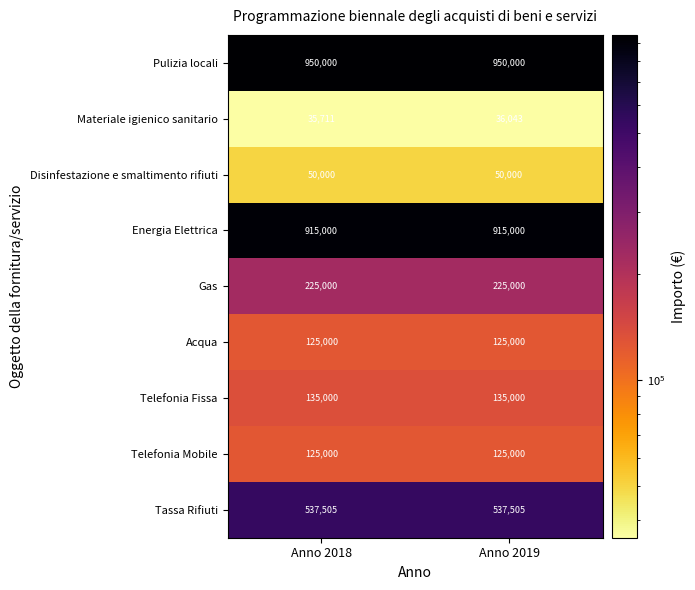

Which series has the largest range (max minus min)?

Materiale igienico sanitario